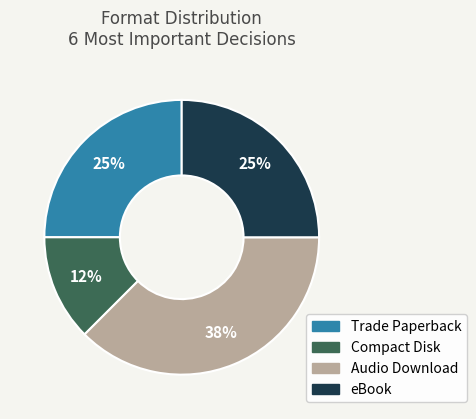

Is Trade Paperback the majority of the pie?

No